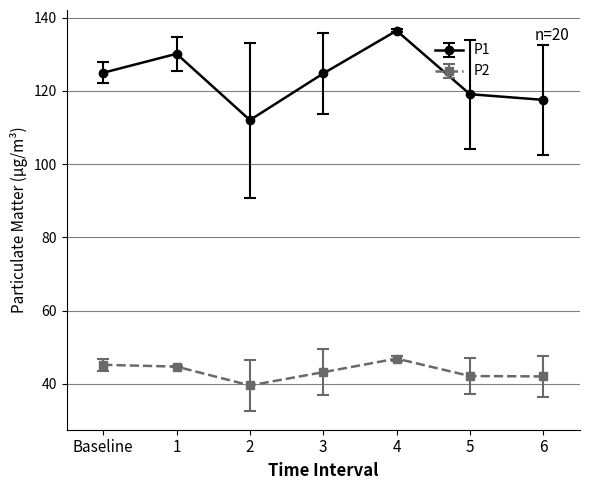

What is the value of the P2 point at the 3rd from the left?

39.6